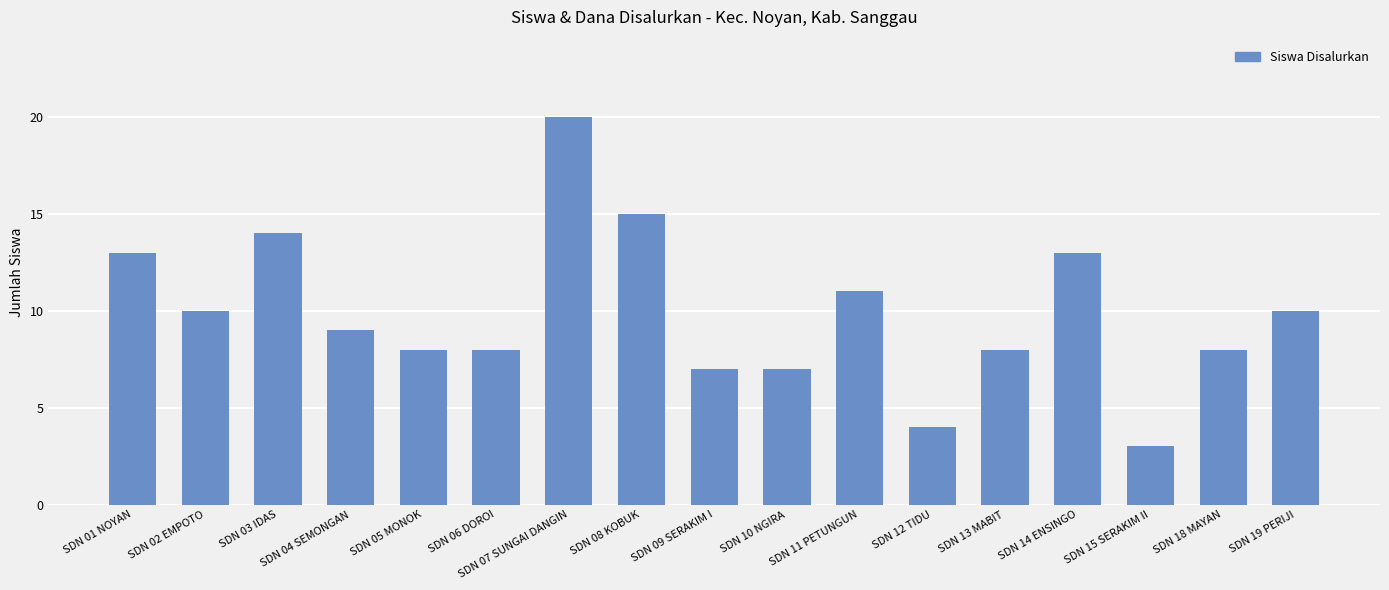

Which label corresponds to the largest value in the chart?

SDN 07 SUNGAI DANGIN